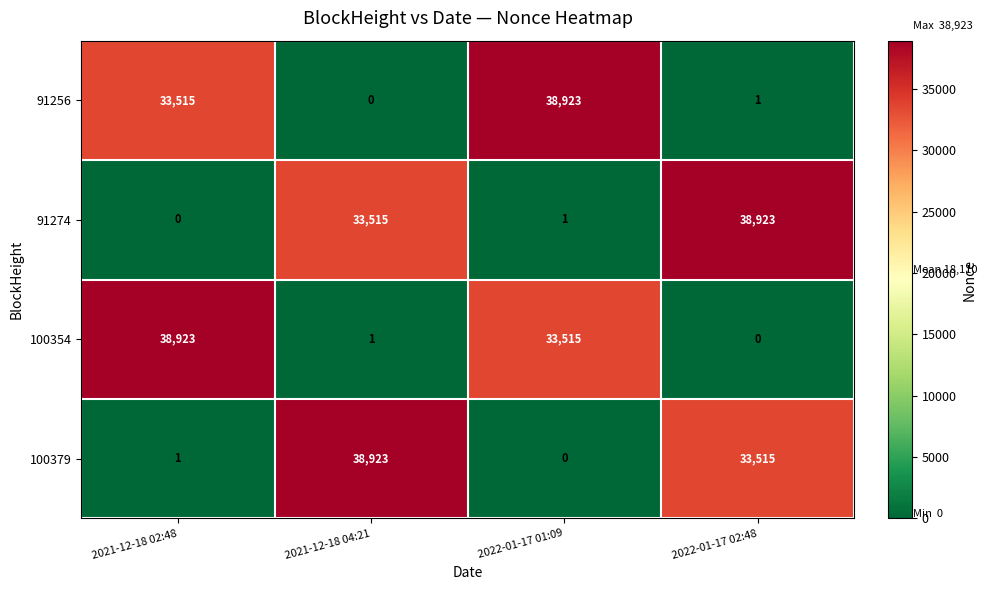

What is the difference between the highest and lowest values at 2021-12-18 02:48?

38923